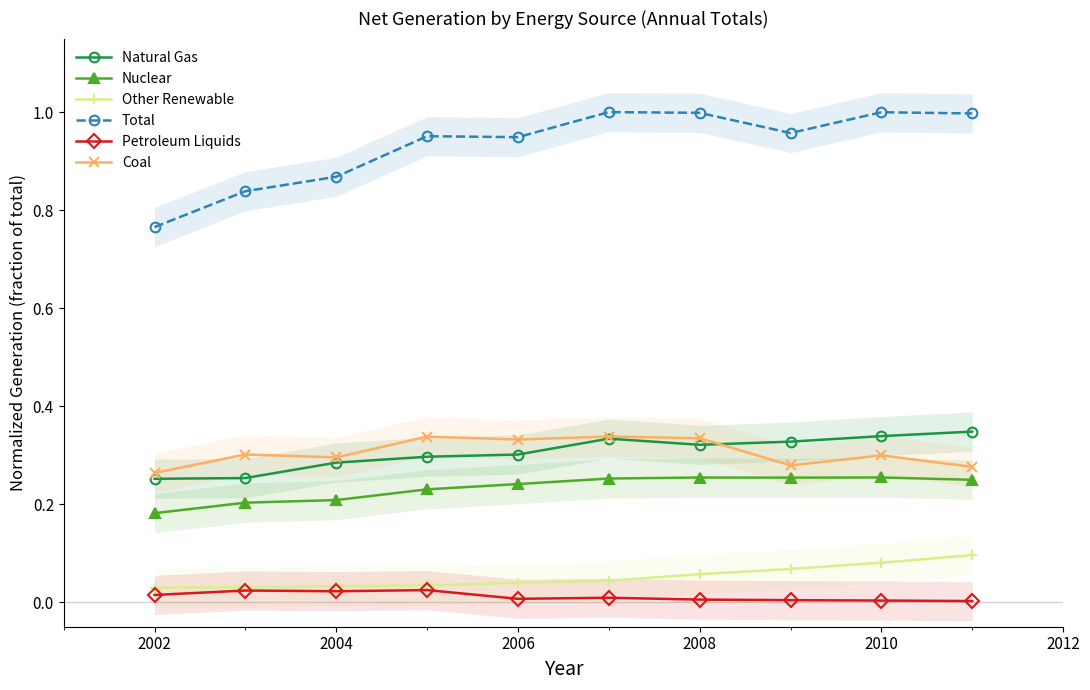

Which category has the lowest value in the Coal series?

2002